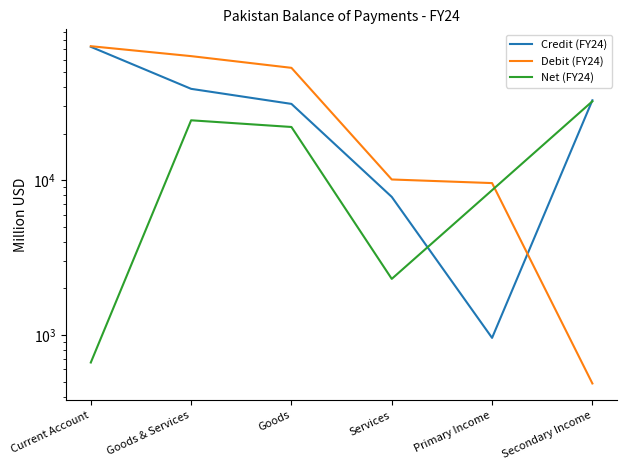

What is the difference between the highest and lowest values at Current Account?

72679